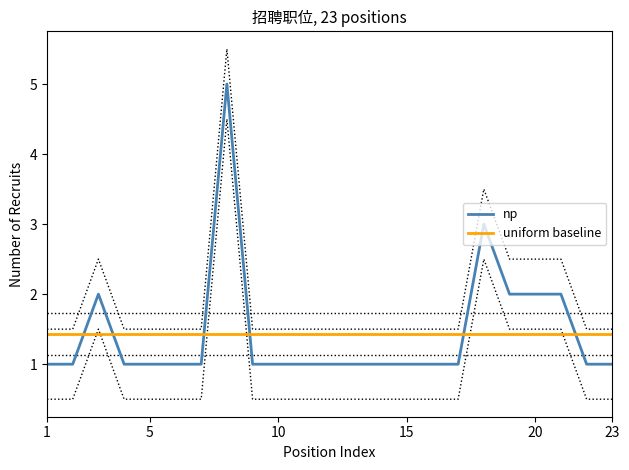

How many lines are shown in the chart?

2